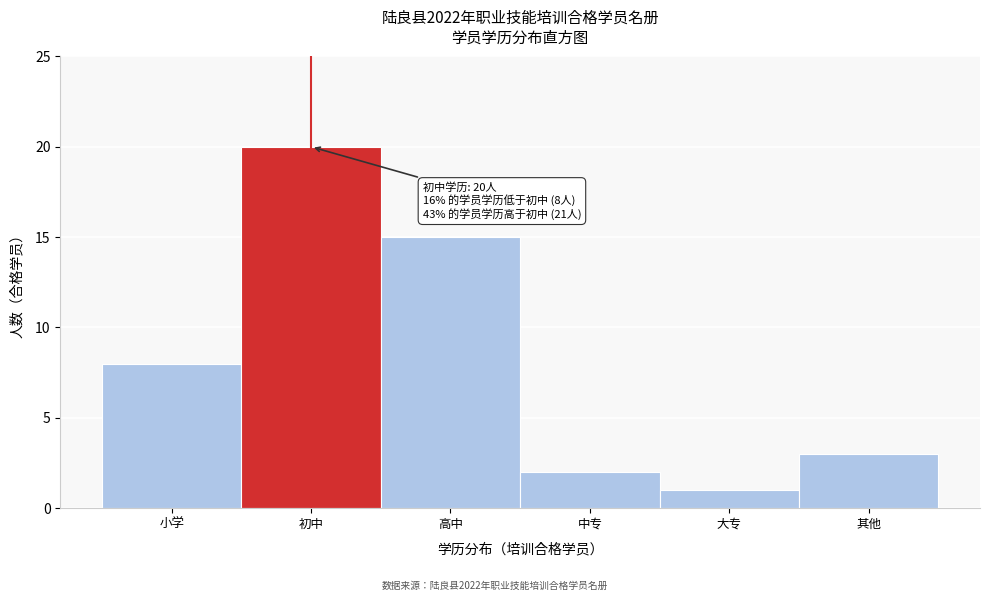

Reading left to right, what are all the values shown in this chart?

8	20	15	2	1	3